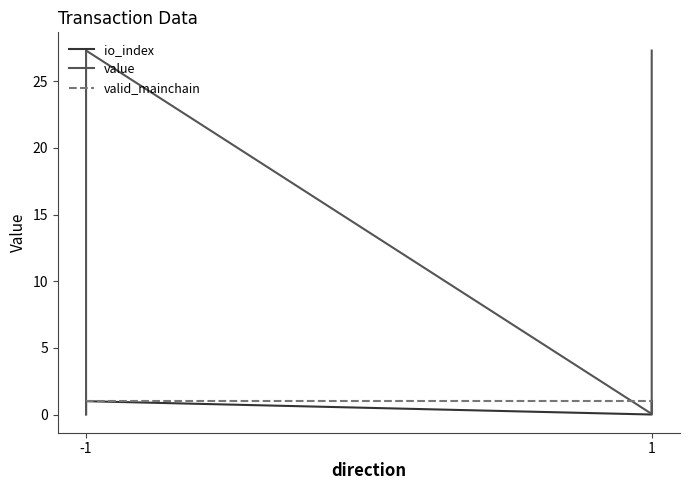

Reading left to right, list all the values displayed in this chart.

io_index: 0.0	1.0	0.0	1.0
value: 0.0	27.3	0.0	27.3
valid_mainchain: 1.0	1.0	1.0	1.0